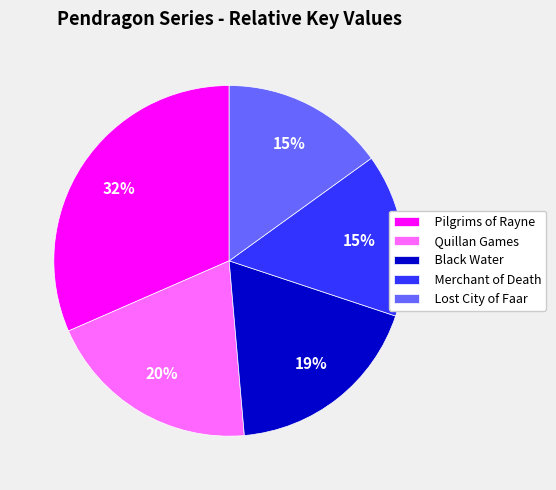

How many slices are in this pie chart?

5